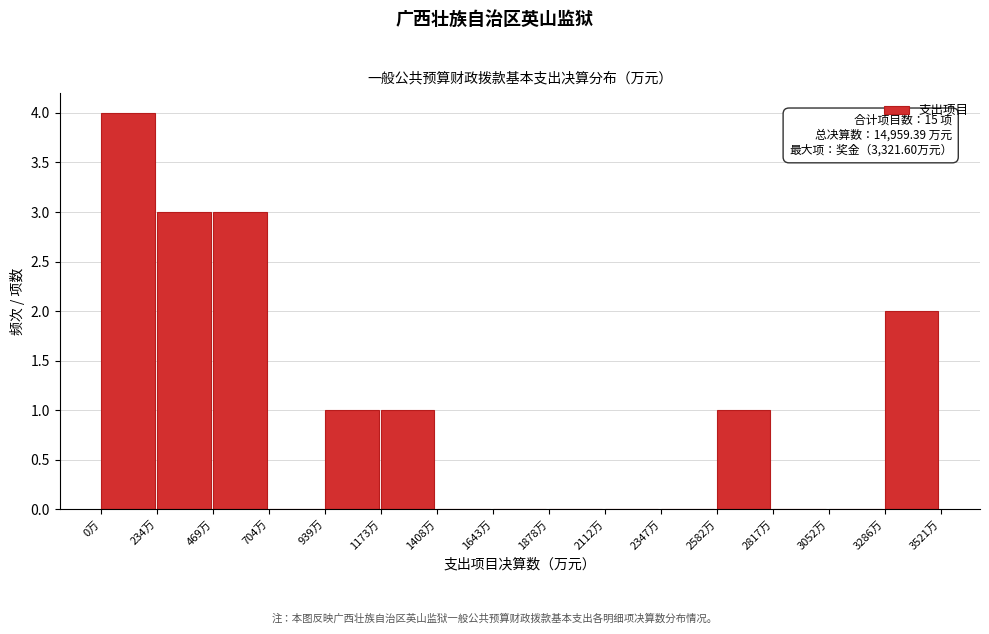

Over which range of the x-axis is the bar tallest?

0 to 250